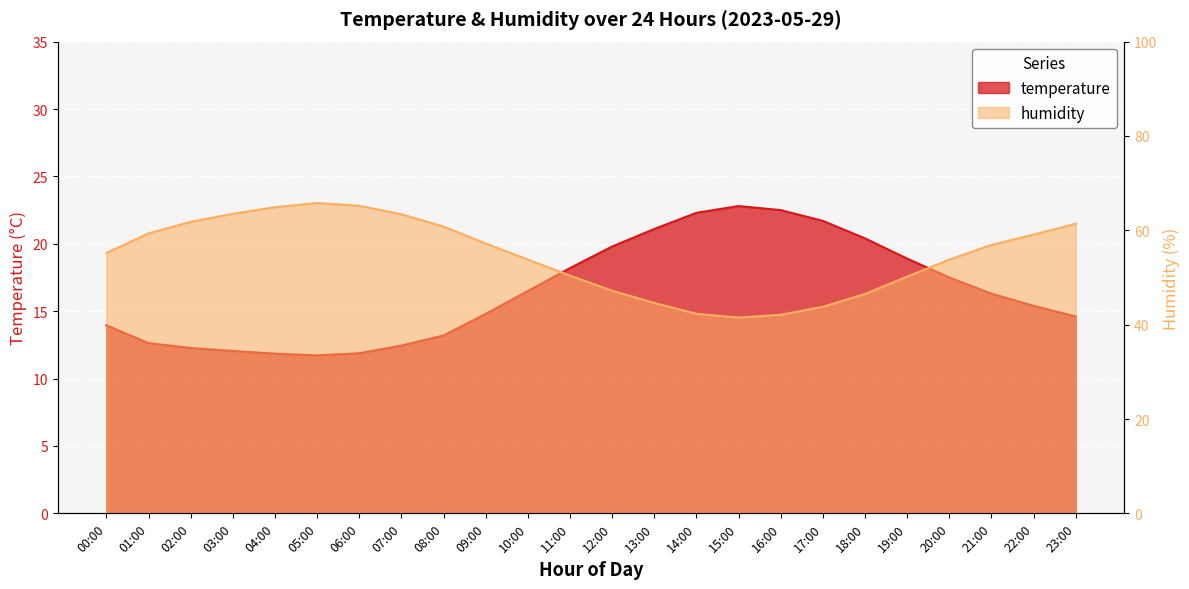

What is the sum of all humidity values?

1310.8